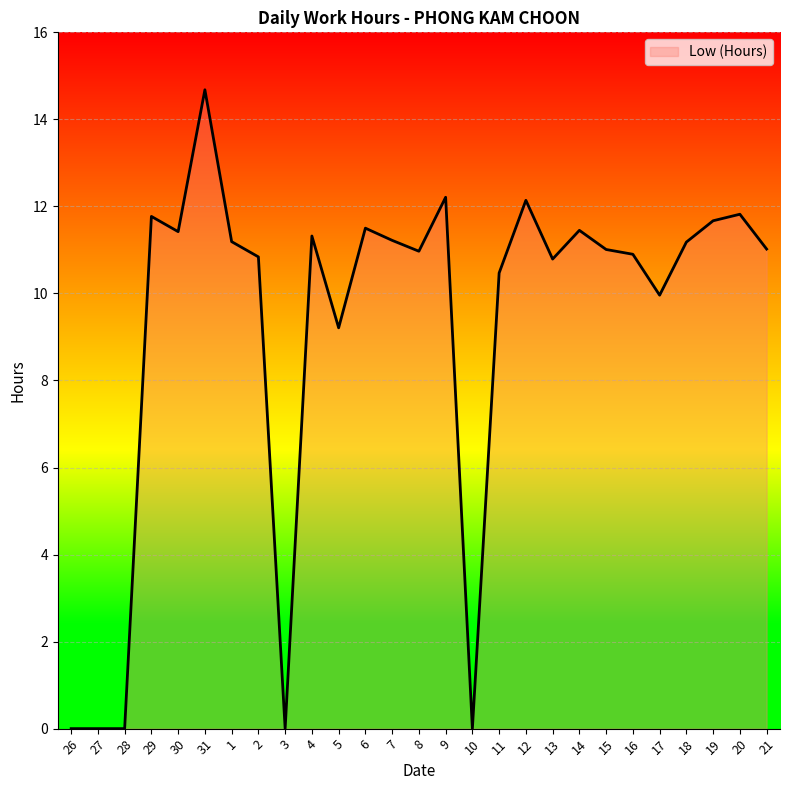

What is the difference between the maximum and minimum values?

14.7